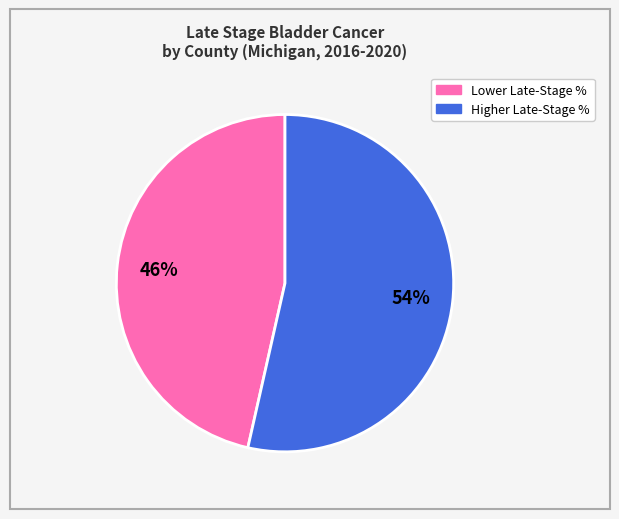

To the nearest percent, what is the average slice percentage?

50%